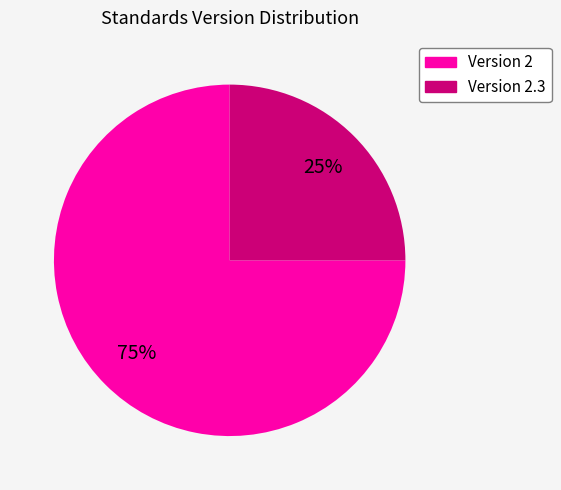

Count the number of slices in the pie.

2